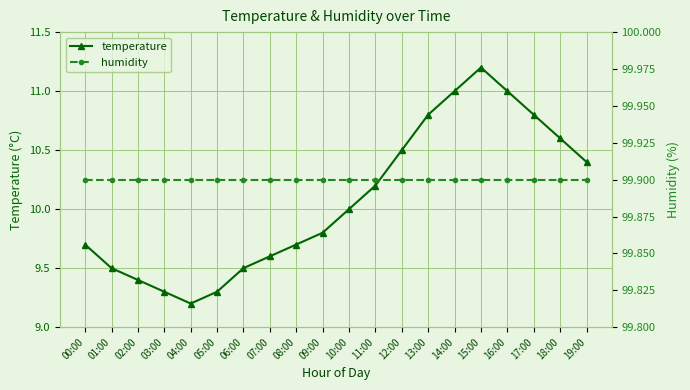

How many data points in temperature are above 10?

9